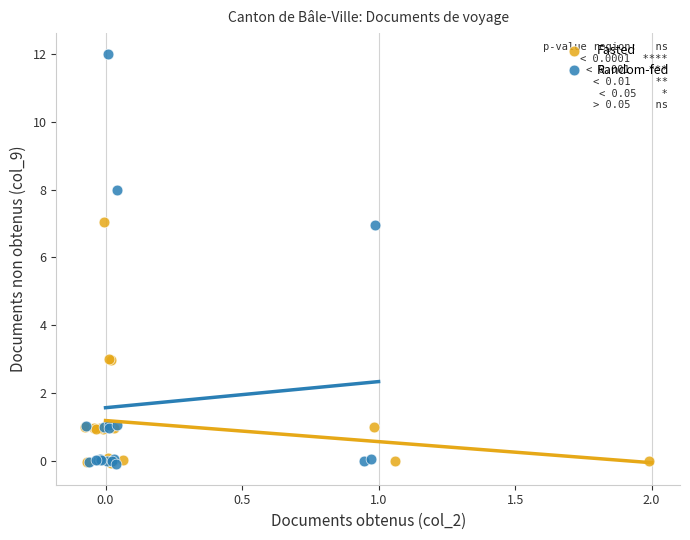

Which series reaches the maximum Y coordinate?

Random-fed